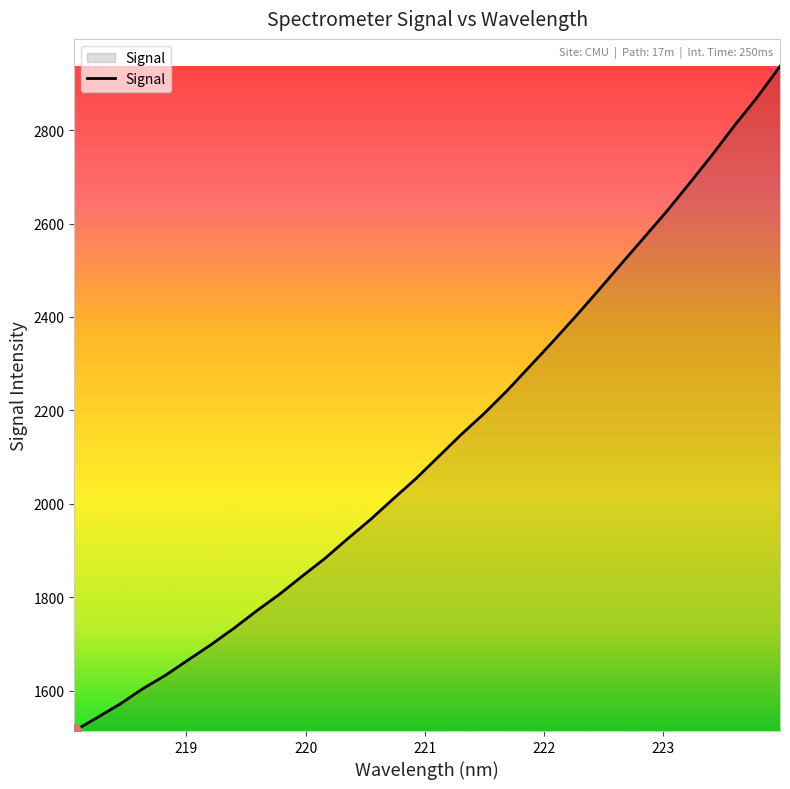

What is the minimum value shown in the chart?

1513.2